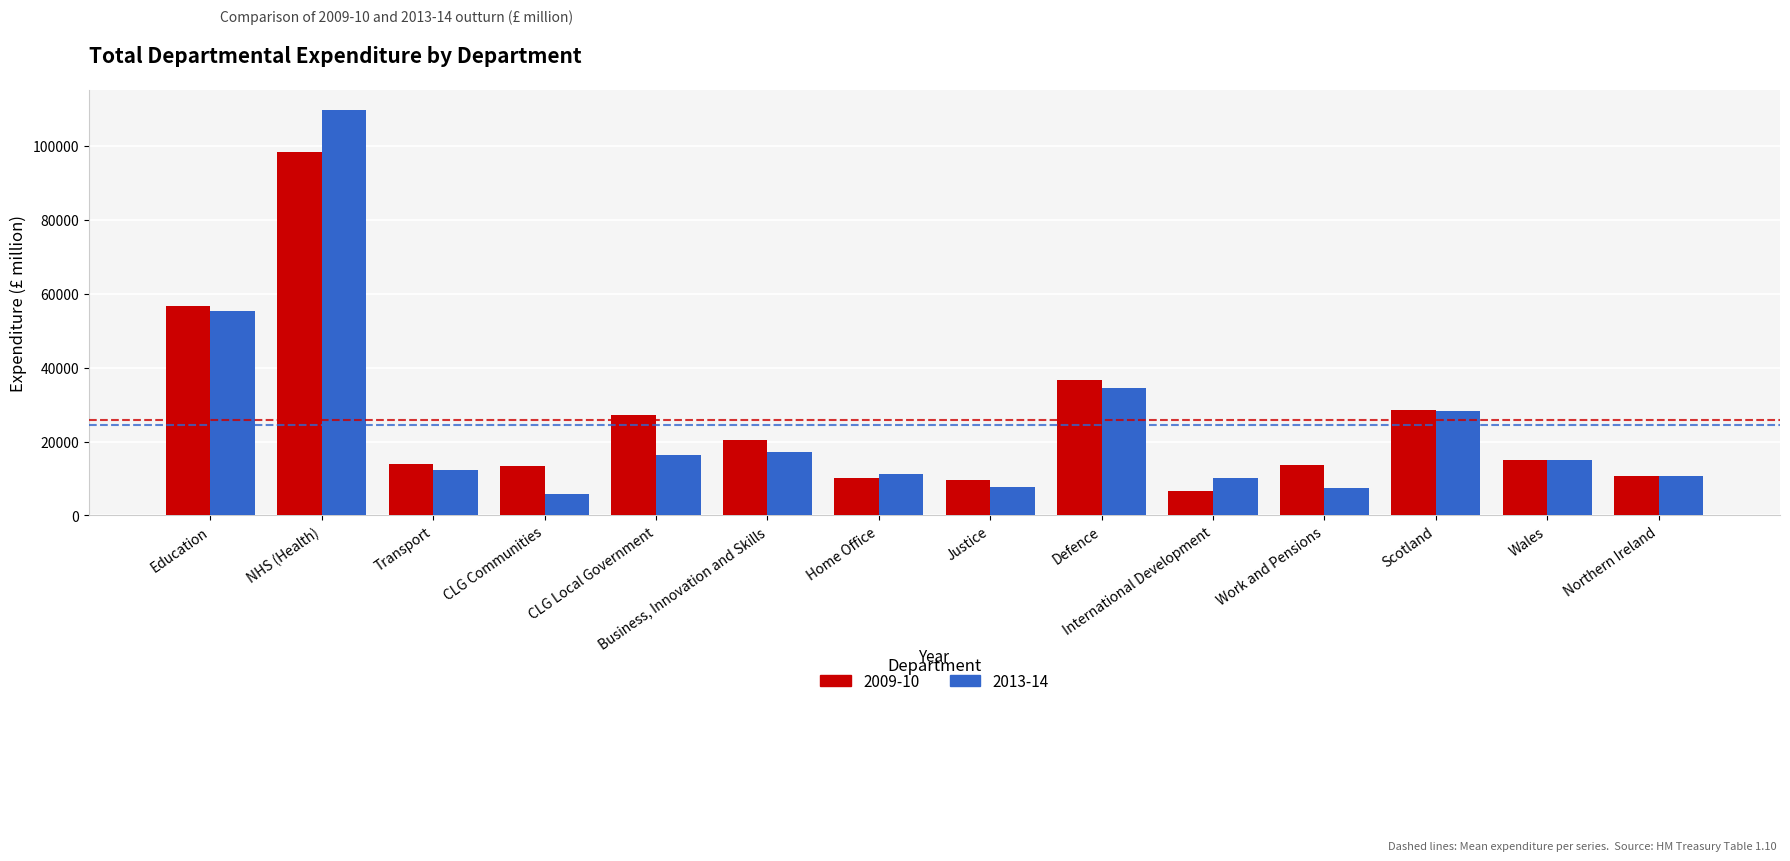

At which label does 2009-10 first exceed 15004?

Education